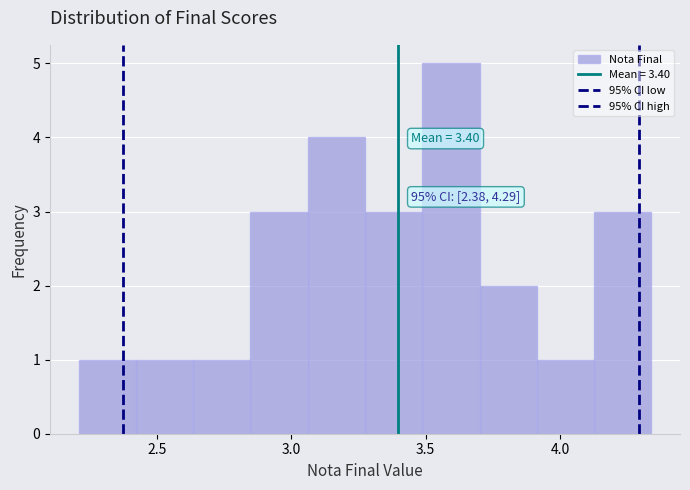

Which range on the x-axis has the tallest bar?

3.50 to 3.70